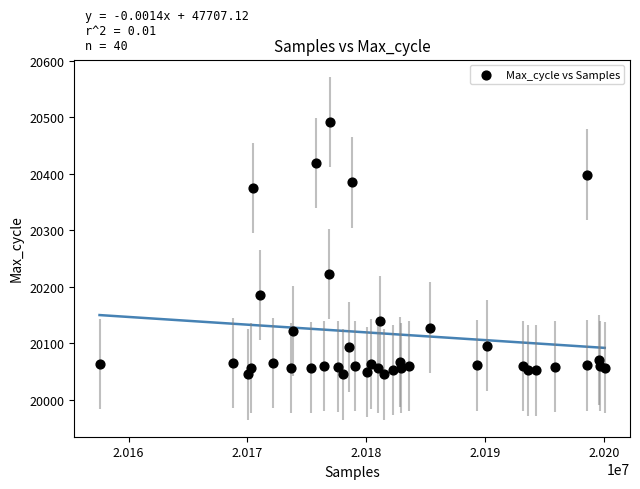

What Y value in the scatter plot is closest to 20268?

20223